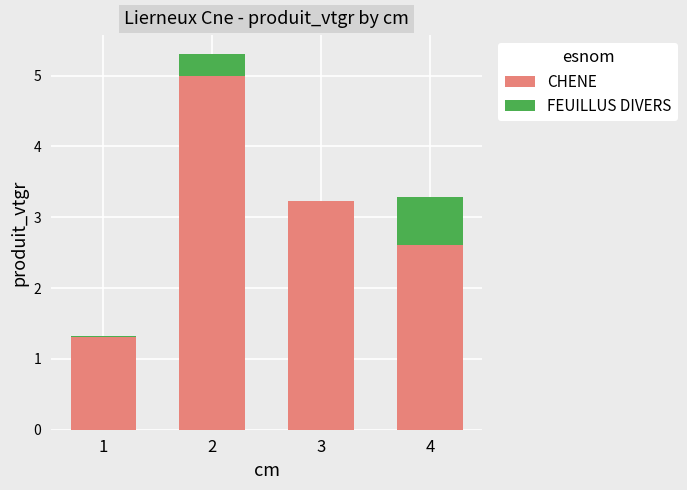

What is the total value across all series at 2?

5.3